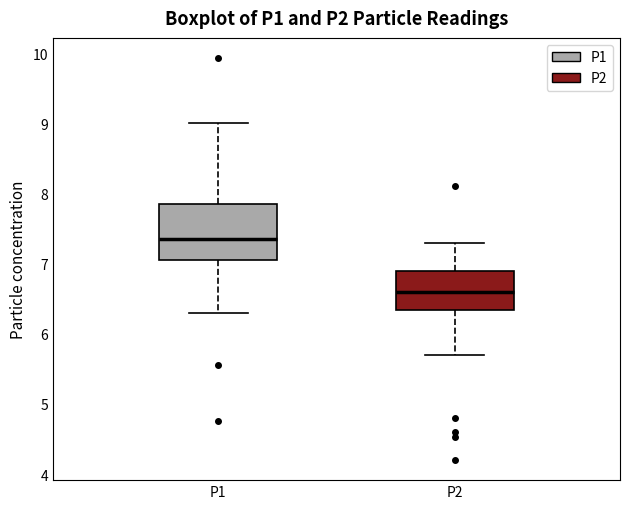

Which box's median line is the highest?

P1